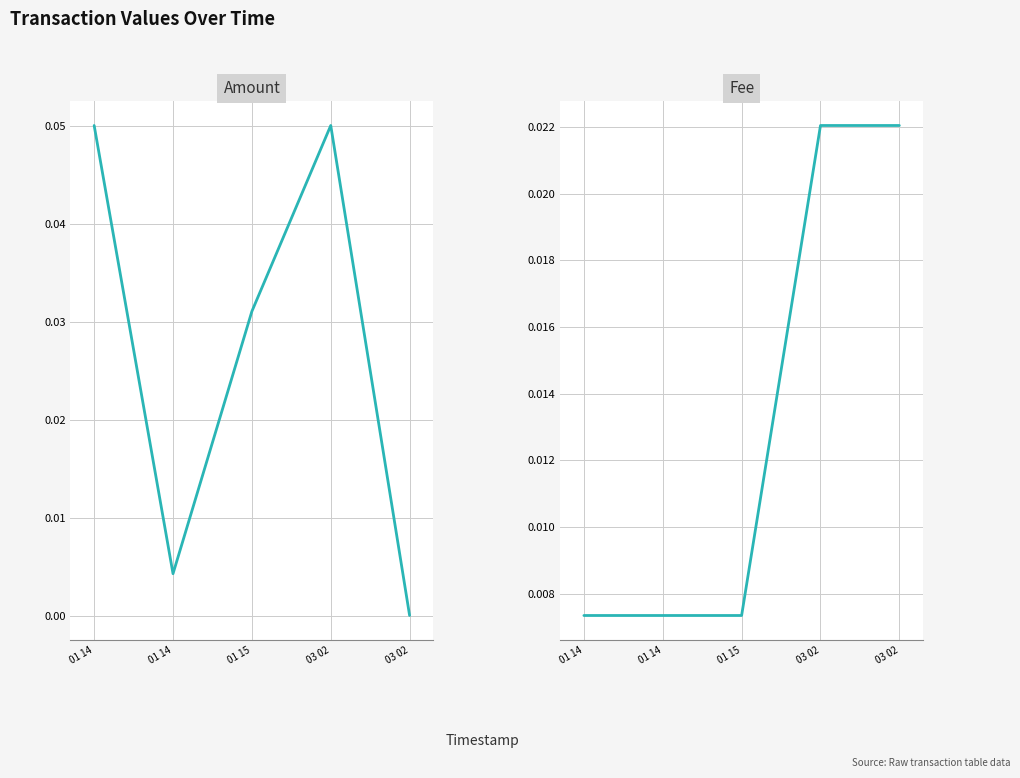

Is it true that Fee equals 0.0 at 01 14?

True